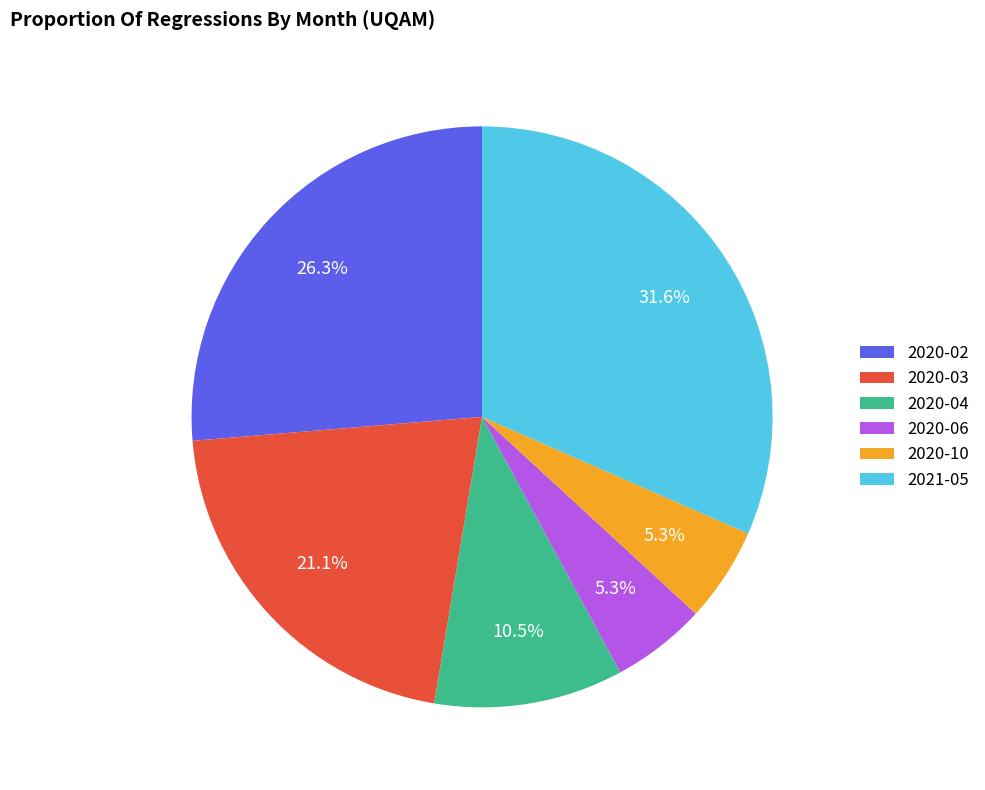

Does any single category account for the majority?

No